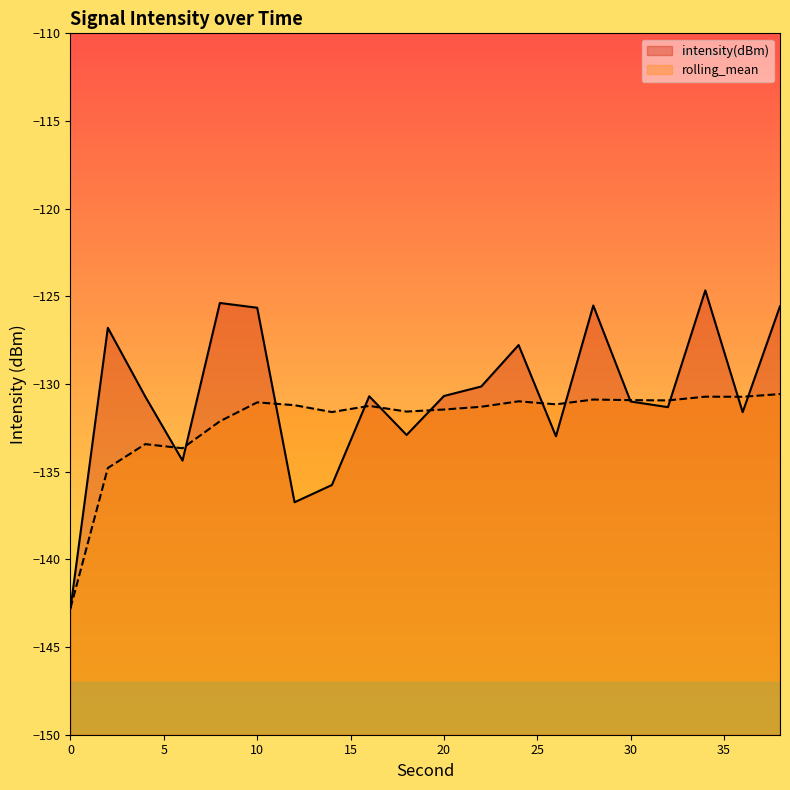

True or false: intensity(dBm) has a value of -48.5 at 26.

False